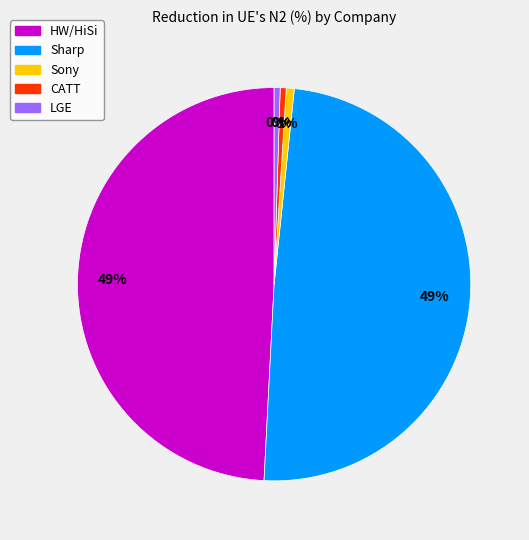

Is it true that HW/HiSi is 49% of the pie?

True